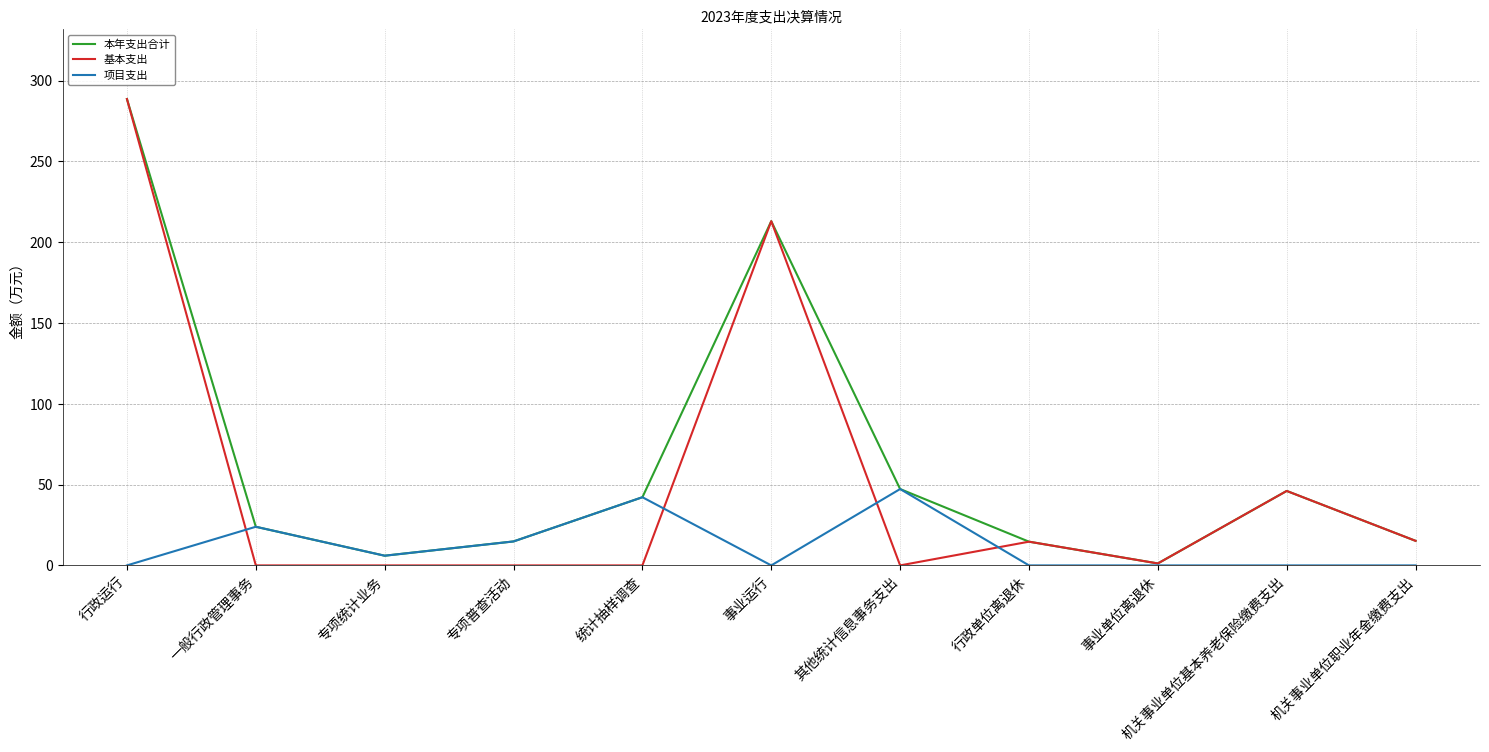

The 基本支出 series shows 288.6 at 行政运行. True or false?

True